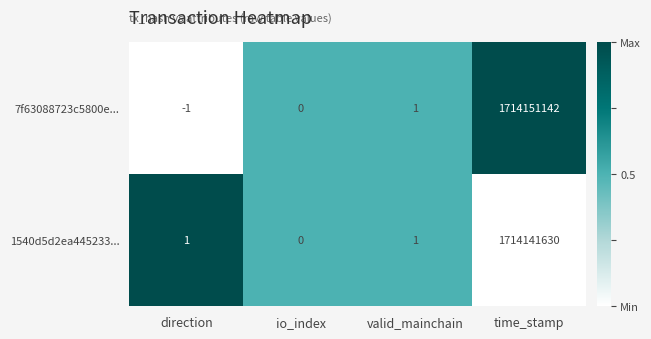

Reading right to left, what are all the values shown in this chart?

7f63088723c5800e...: 1714151142	1	0	-1
1540d5d2ea445233...: 1714141630	1	0	1